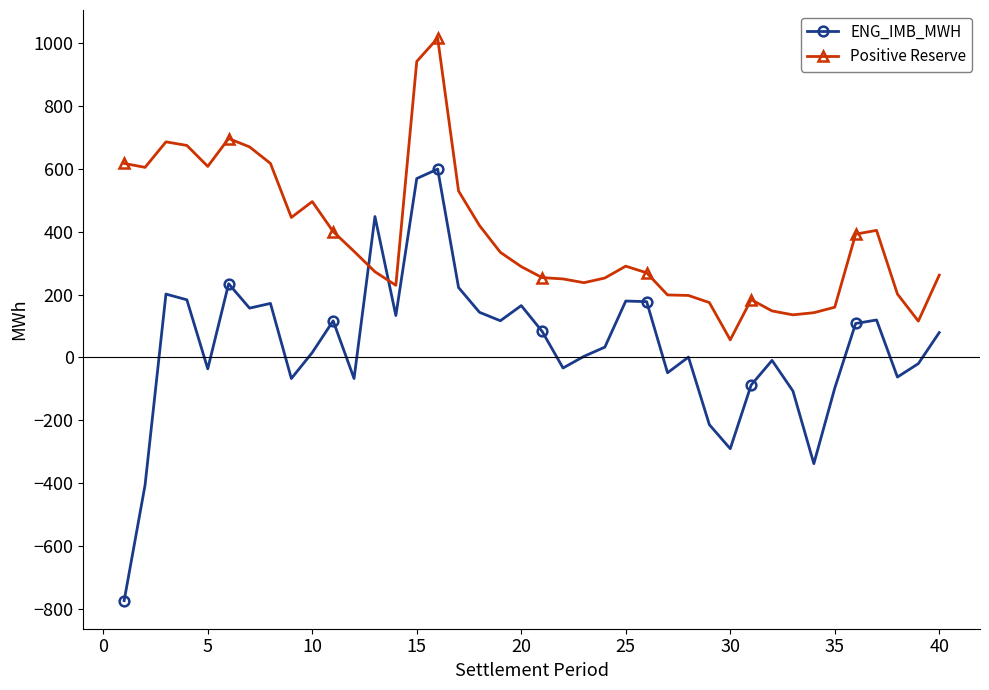

How many data points in Positive Reserve are less than 290?

20